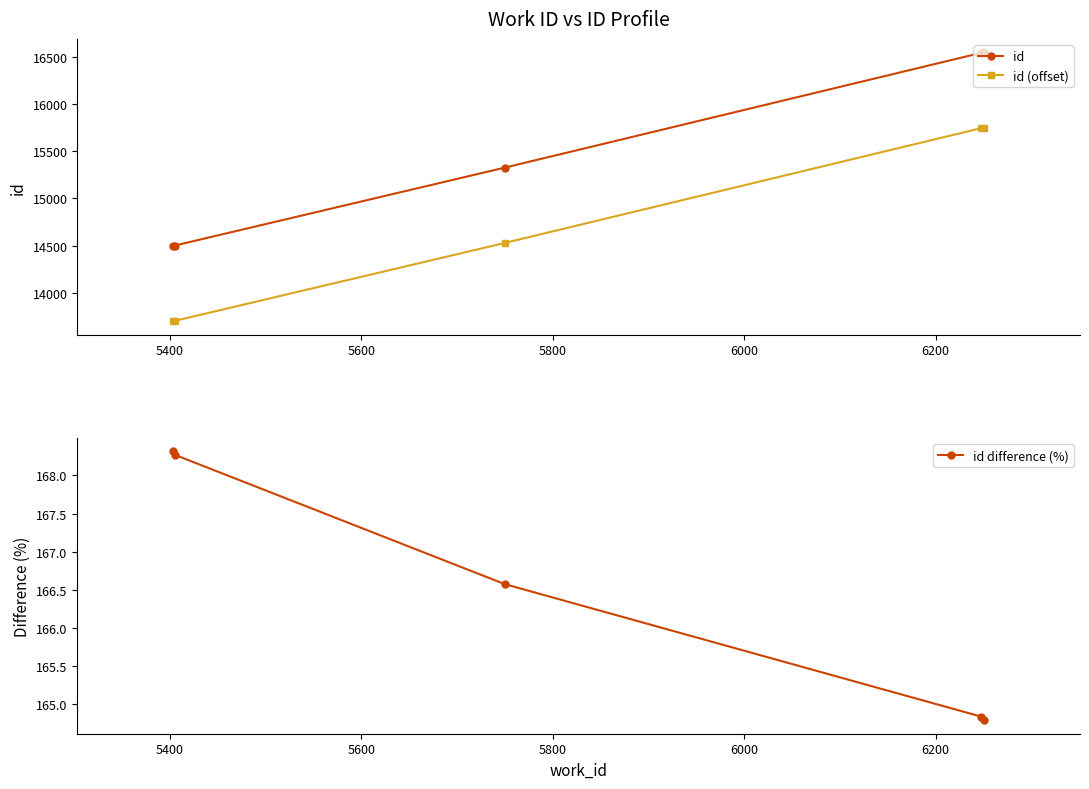

What is the value of the id difference (%) point at the 5th from the left?

164.8